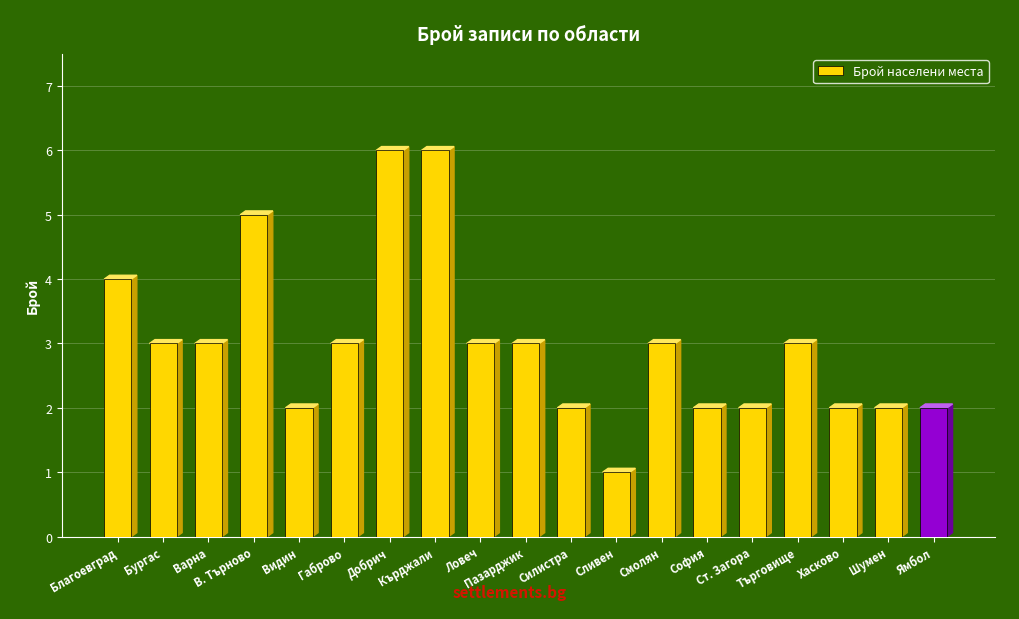

What is the sum of all values?

57